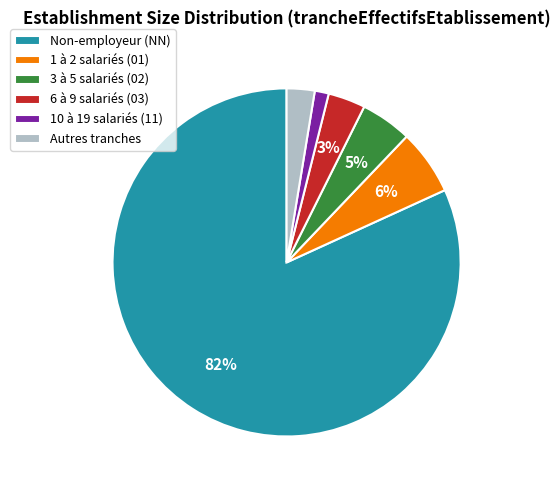

Which has a higher value, 10 à 19 salariés (11) or 1 à 2 salariés (01)?

1 à 2 salariés (01)